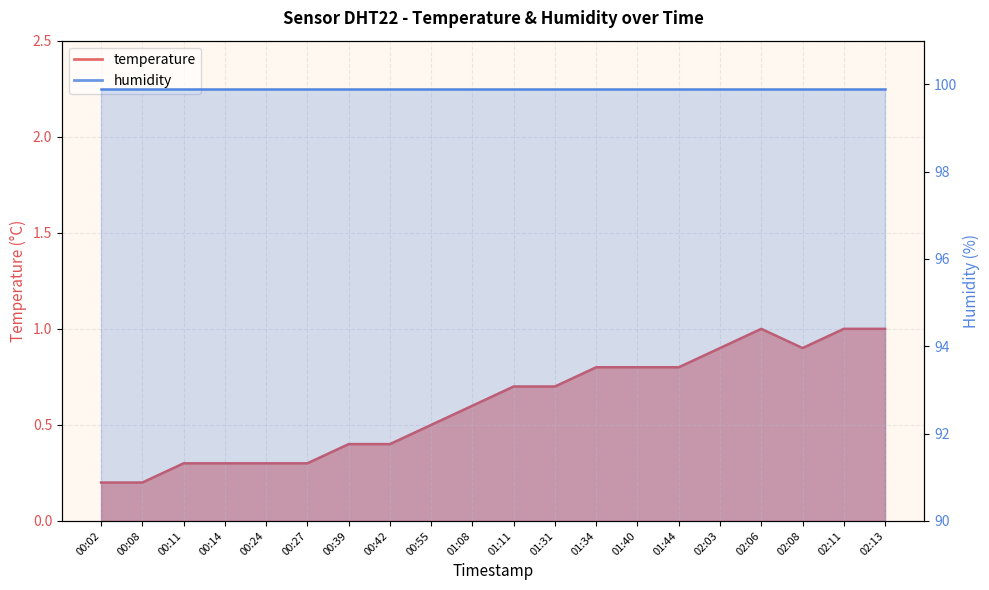

True or false: humidity_line has more than 0 interior local peaks.

False